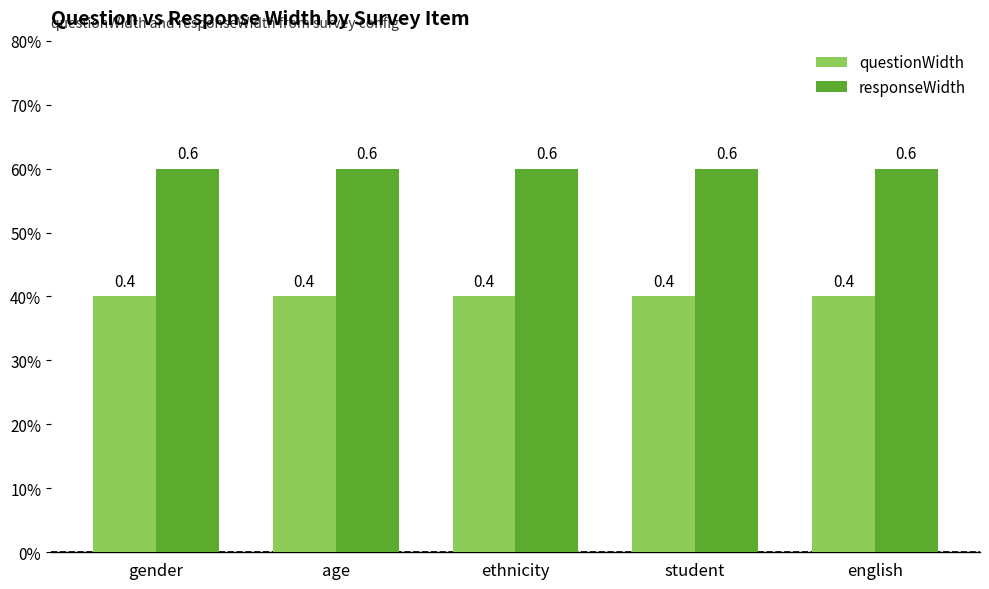

Are the bars grouped side by side (vs. stacked)?

Yes